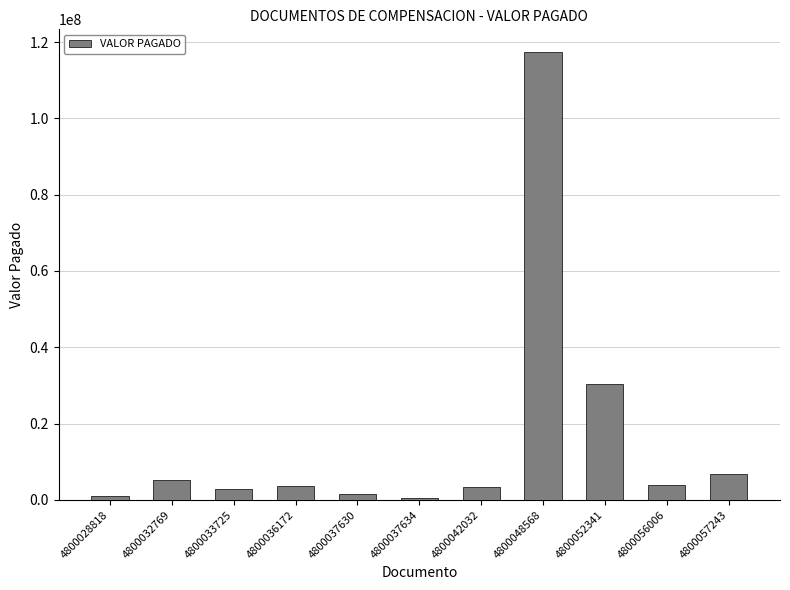

What is the difference between the second highest and second lowest values?

29339229